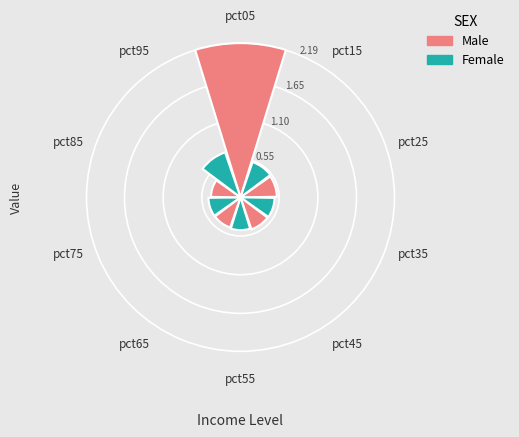

Rank the categories by value from highest to lowest.

pct05, pct95, pct15, pct25, pct35, pct45, pct55, pct75, pct65, pct85